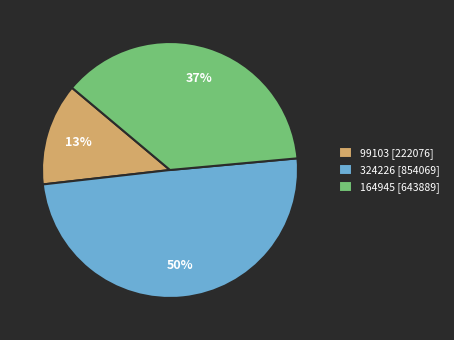

Is 164945 [643889] the majority of the pie?

No